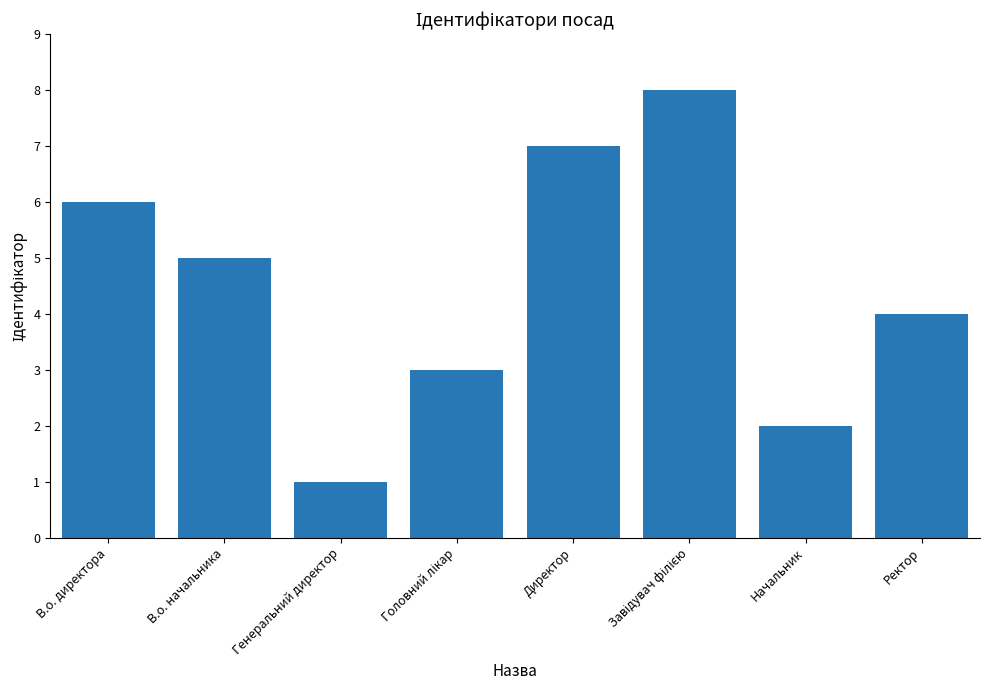

What is the value of the 3rd bar from the left?

1